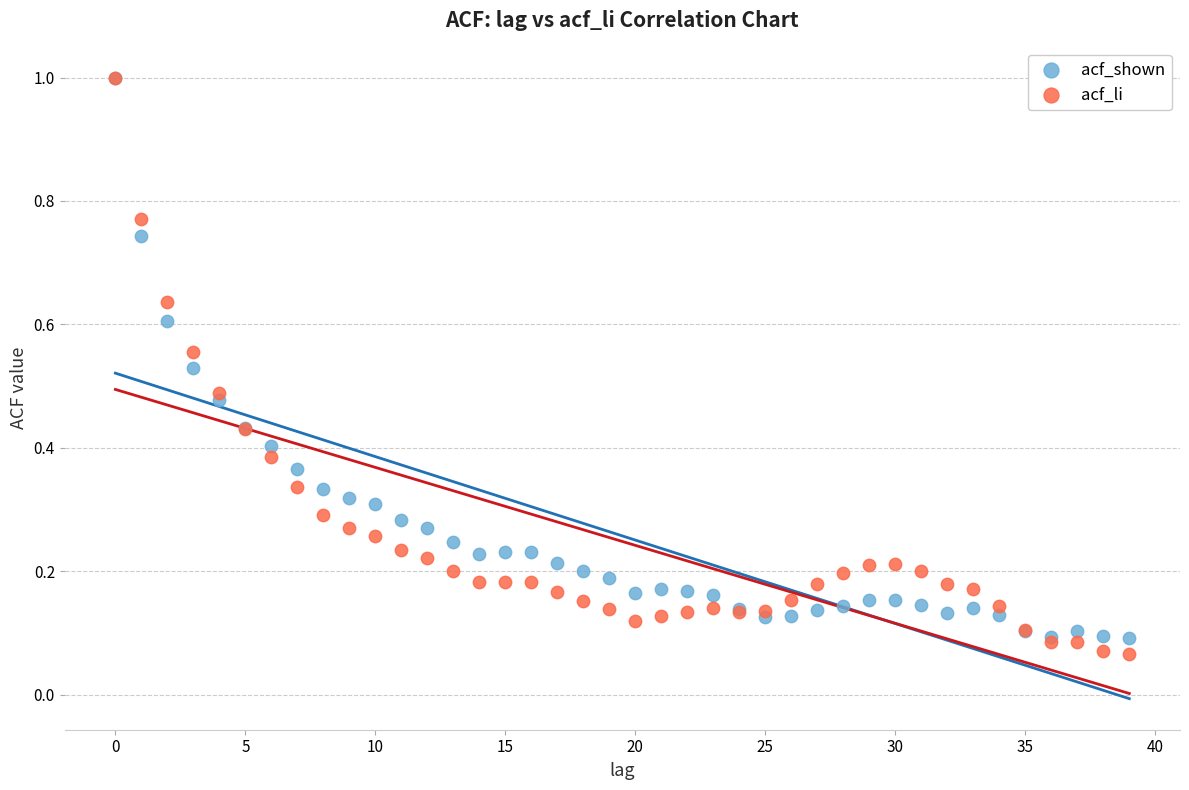

Which series contains the lowest Y value?

acf_li